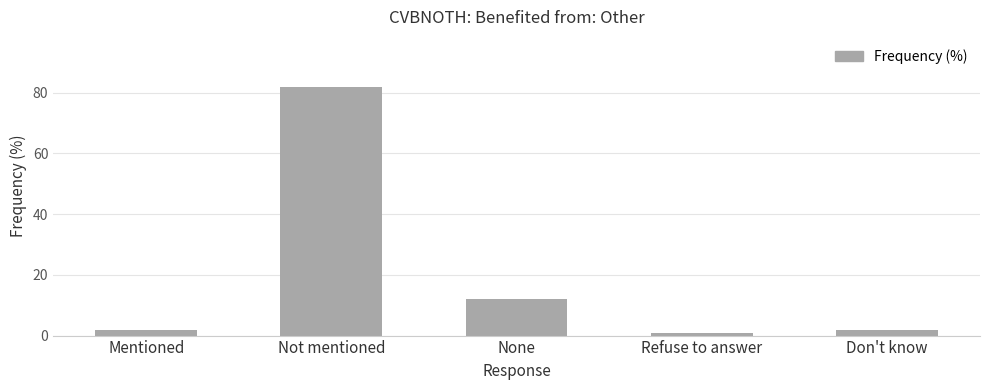

Where is the data nearest to the value 41?

None